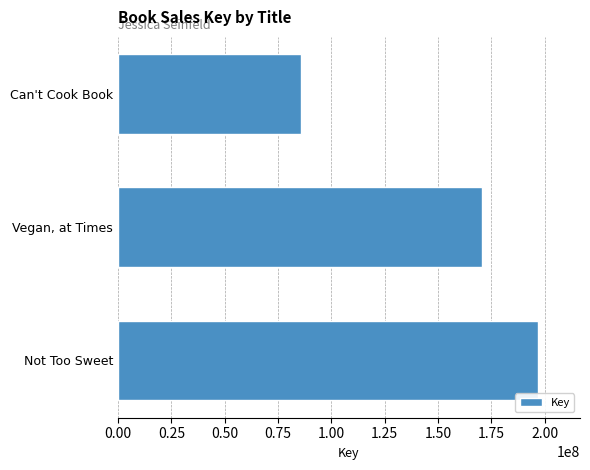

What is the change in value from Not Too Sweet to Vegan, at Times?

-26450070